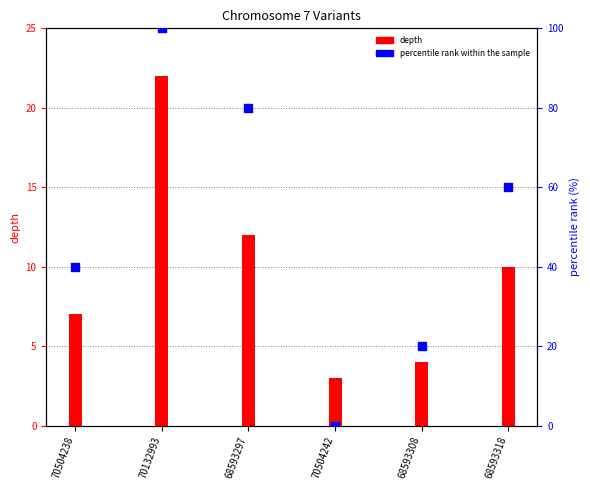

At how many categories does at least one series exceed 95?

1